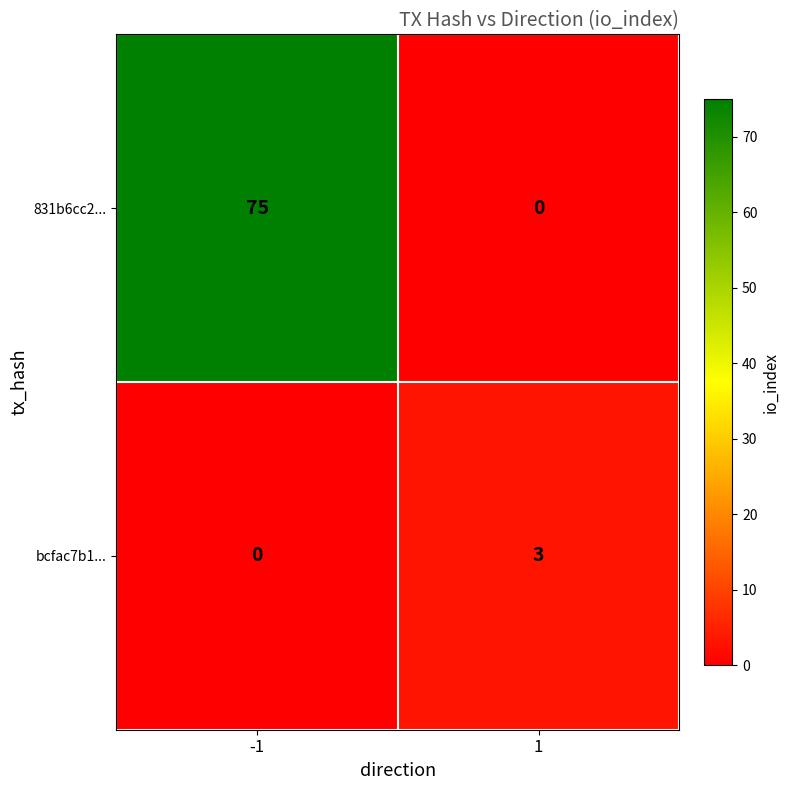

Rank the series by their average value, from highest to lowest.

831b6cc2..., bcfac7b1...